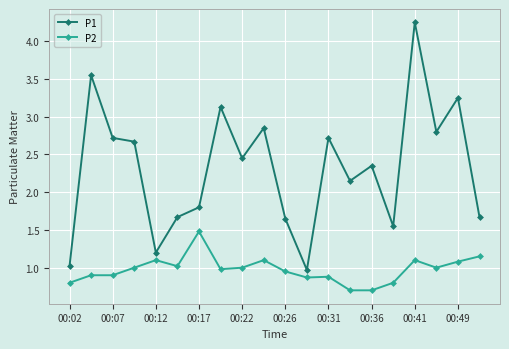

Which series has the largest total across all categories?

P1